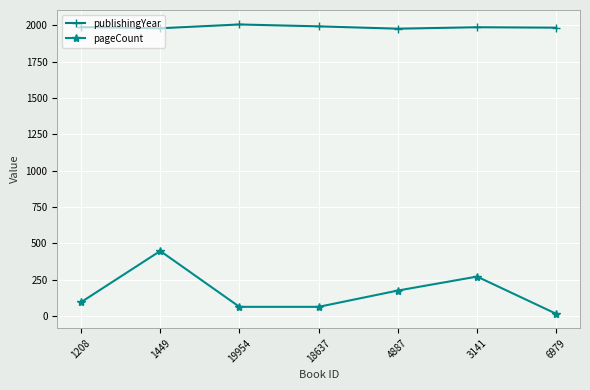

How many lines are shown in the chart?

2